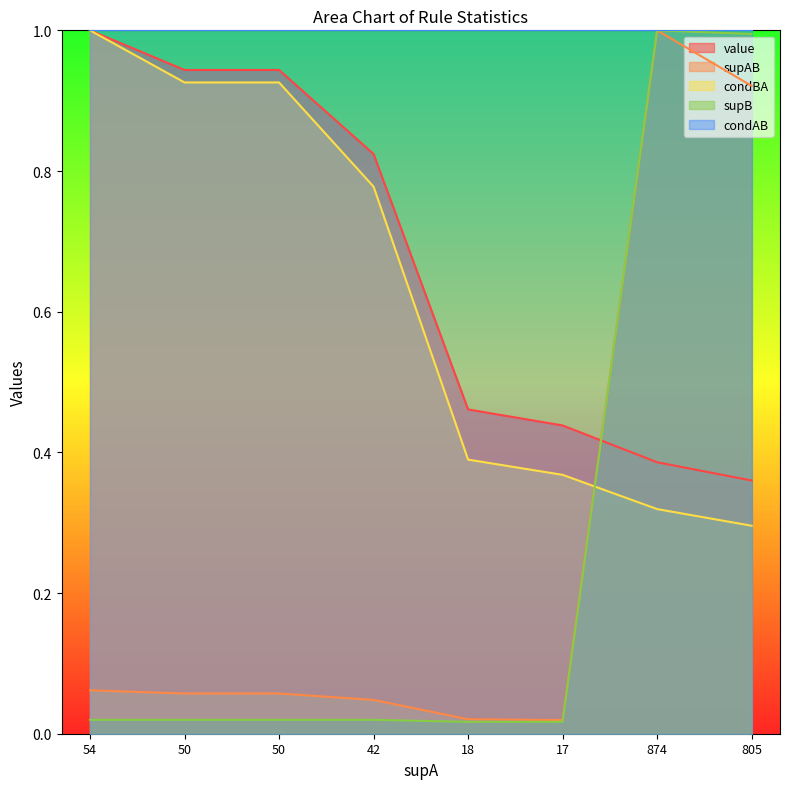

Does the chart have visible grid lines?

No